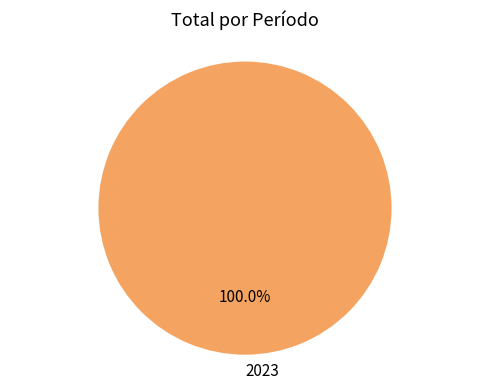

How many slices are in this pie chart?

1